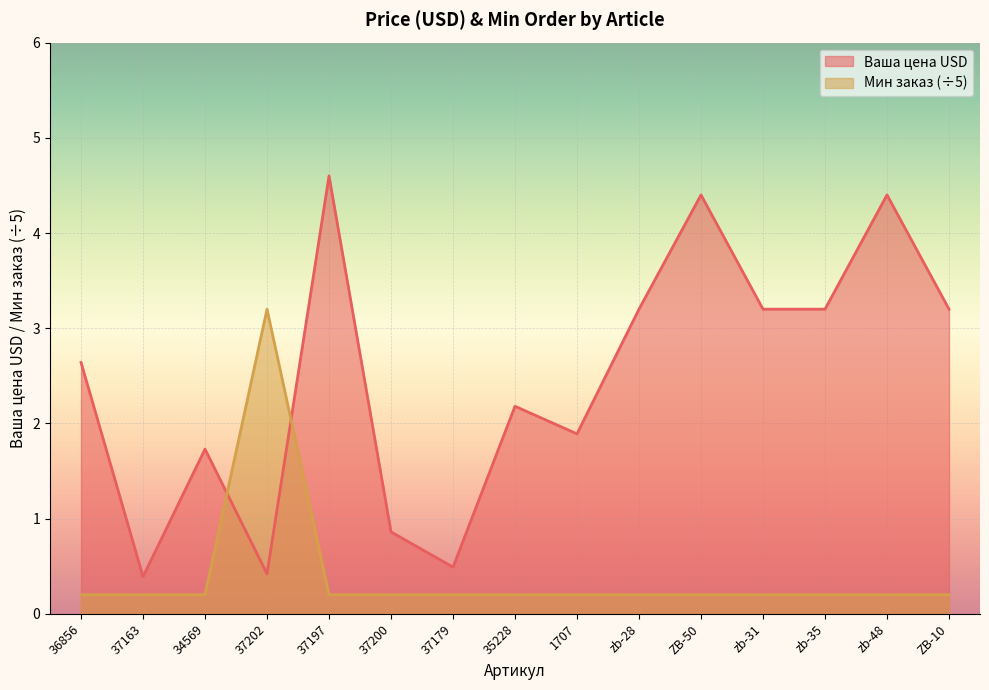

True or false: Мин заказ has a value of 0.2 at ZB-10.

True